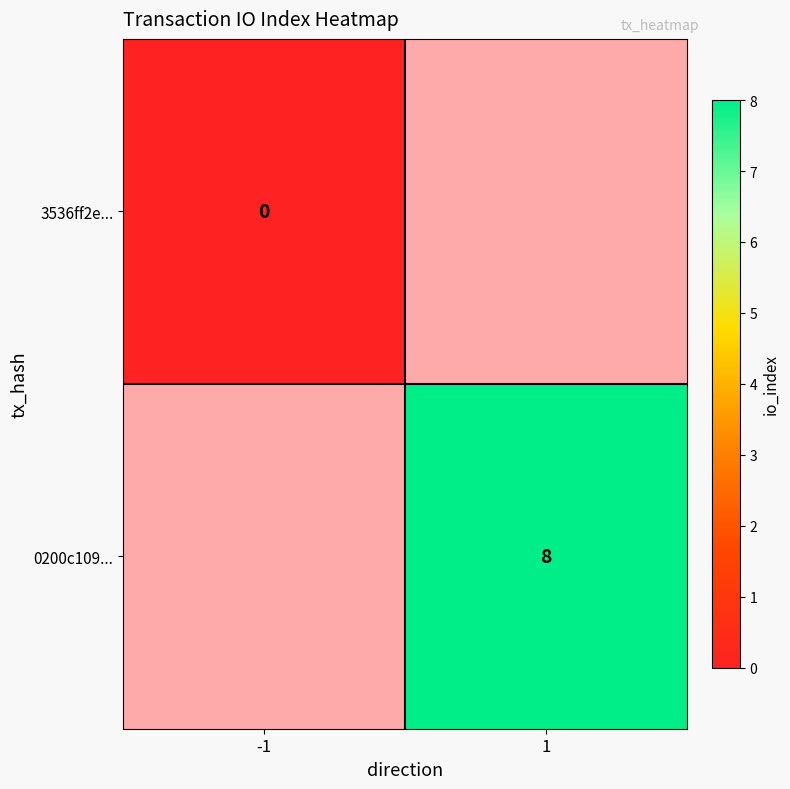

At which category does the chart reach its peak across all series?

1